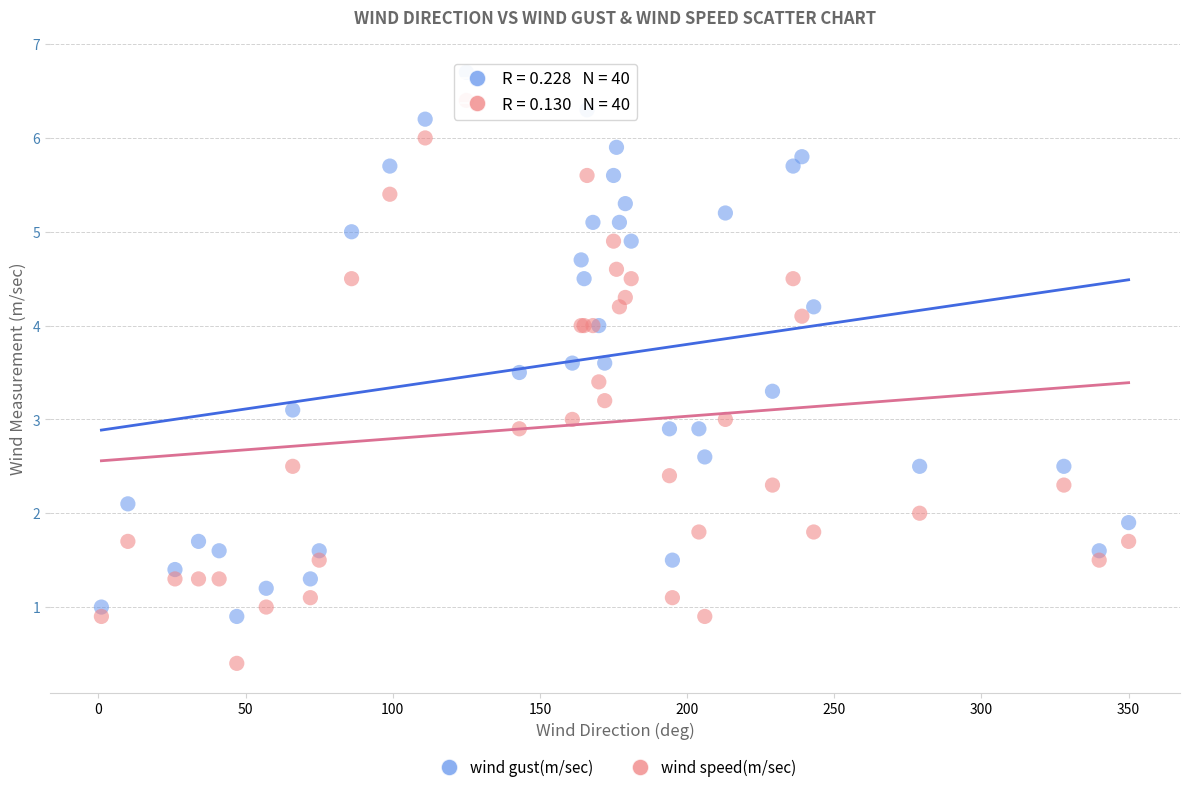

Which series reaches the minimum Y coordinate?

wind speed(m/sec)